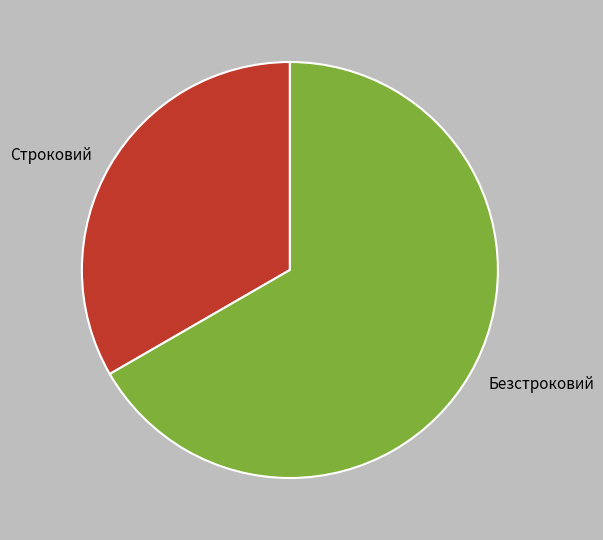

Approximately how many times larger is the value at Строковий compared to Безстроковий?

0.5